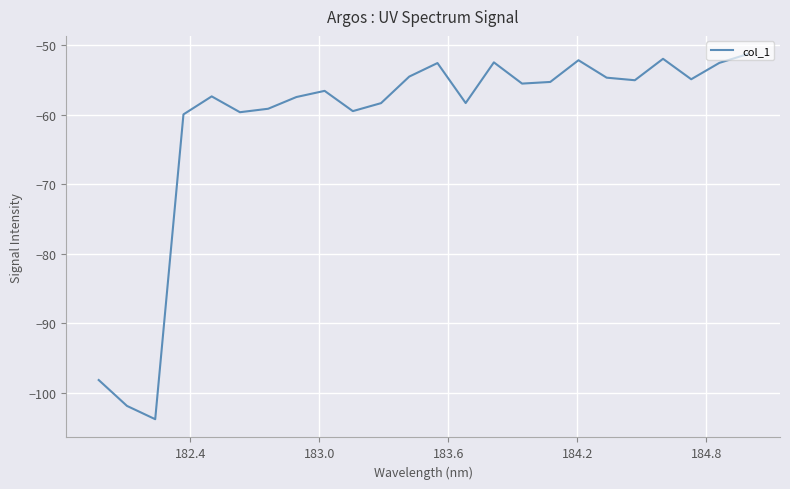

What is the greatest value displayed?

-51.3